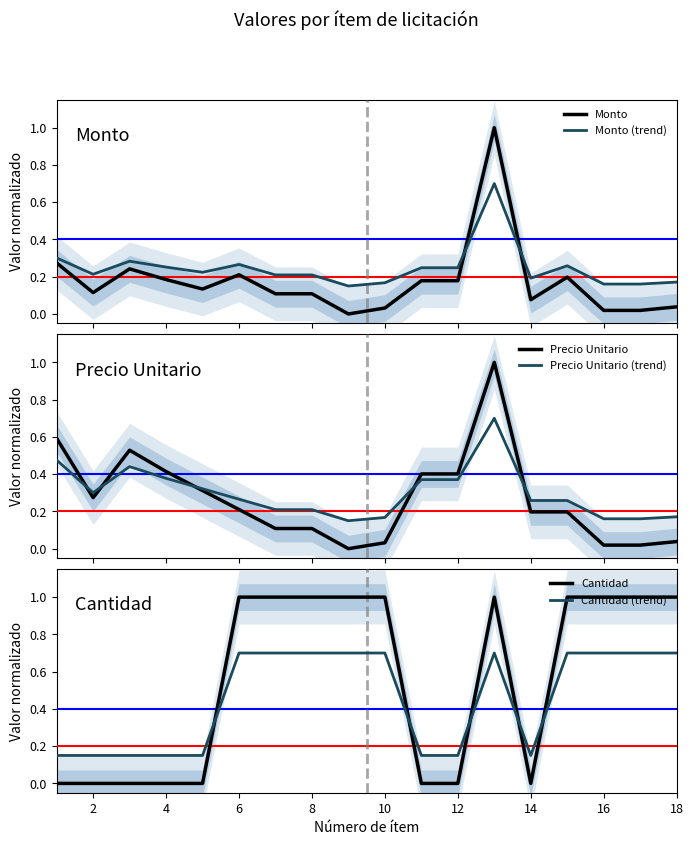

Which series ends up on top after the final intersection of Monto (trend) and Monto?

Monto (trend)